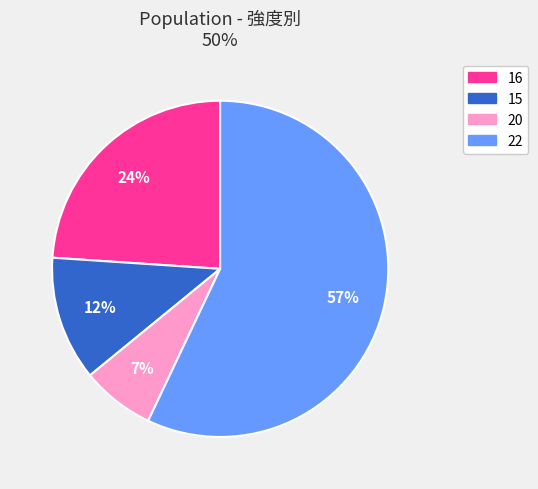

To the nearest percent, what portion does 20 represent?

7%